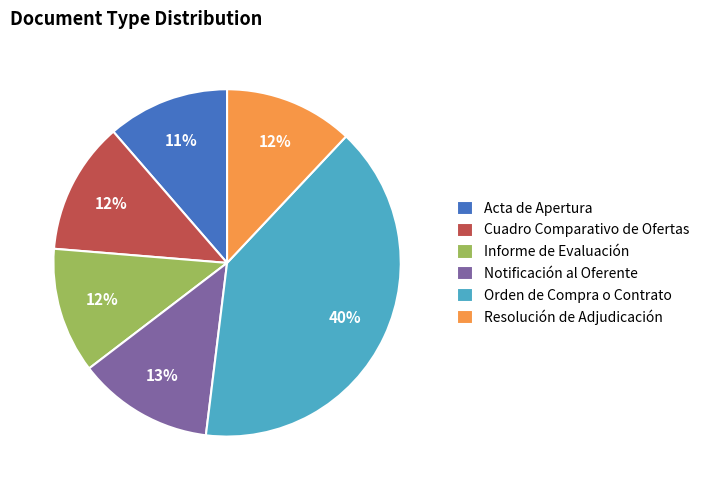

Is there a majority slice in this chart?

No